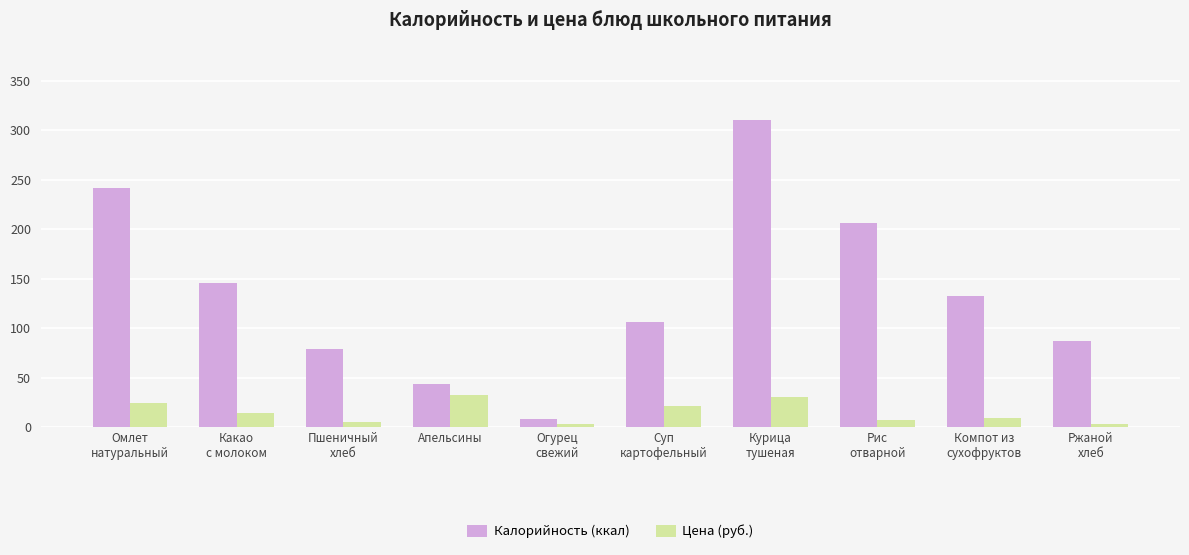

What is the difference between the second highest and second lowest values in the Калорийность (ккал) series?

199.0